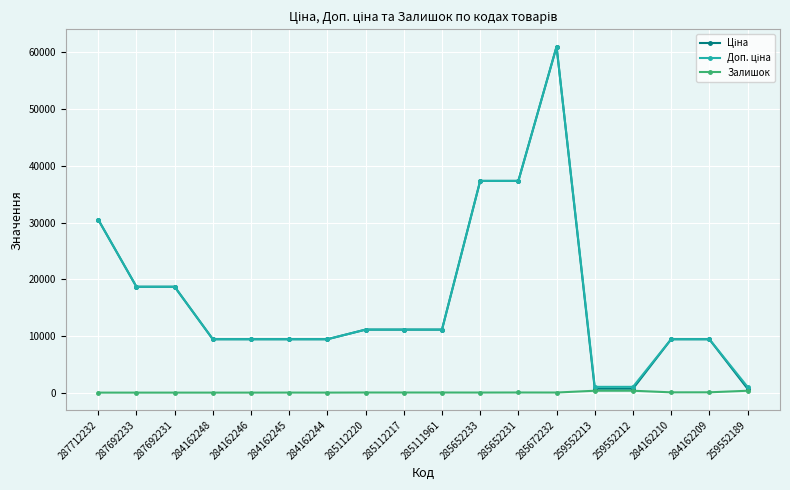

True or false: Залишок has a value of 0.0 at 284162246.

True